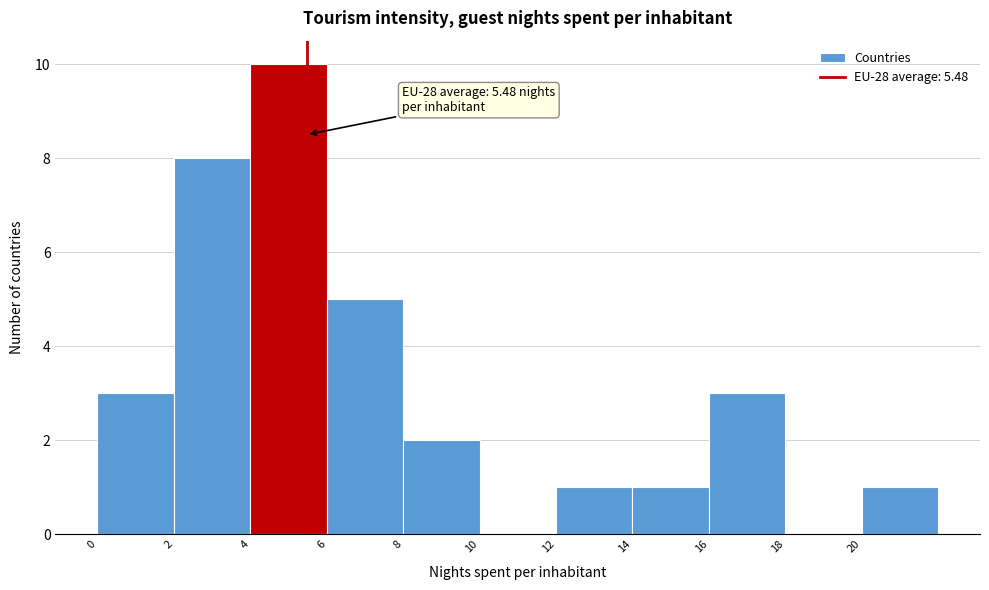

Over which range of the x-axis is the bar tallest?

4 to 6